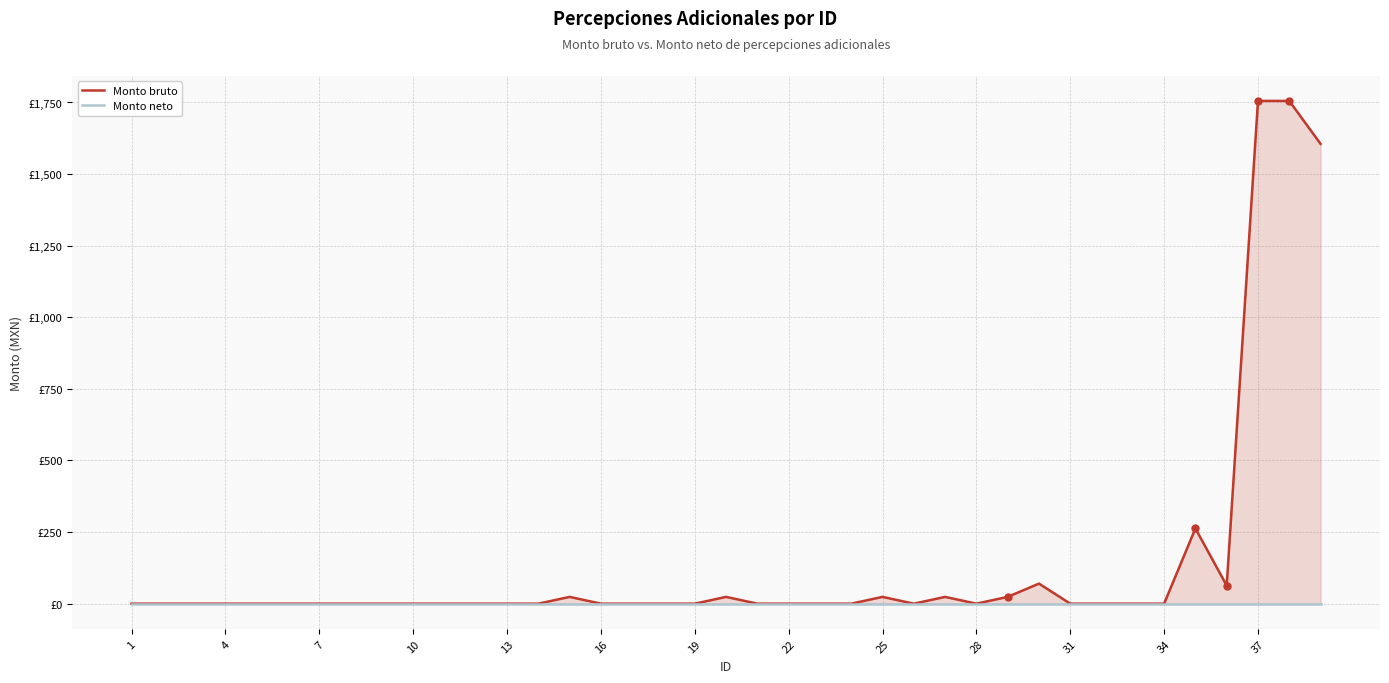

True or false: Monto bruto and Monto neto intersect in this chart.

False